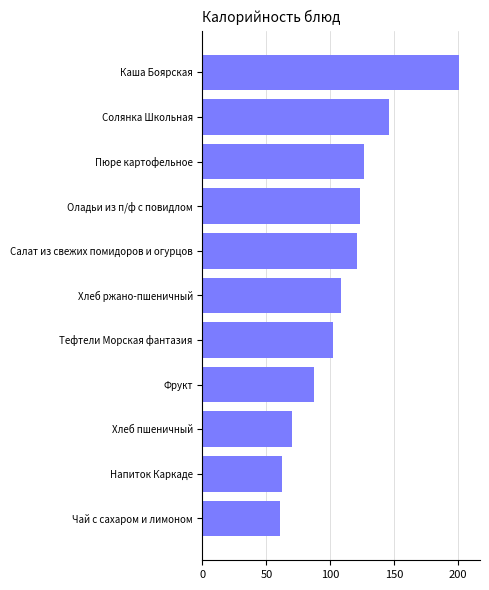

The chart shows a value of 121 at Салат из свежих помидоров и огурцов. True or false?

True